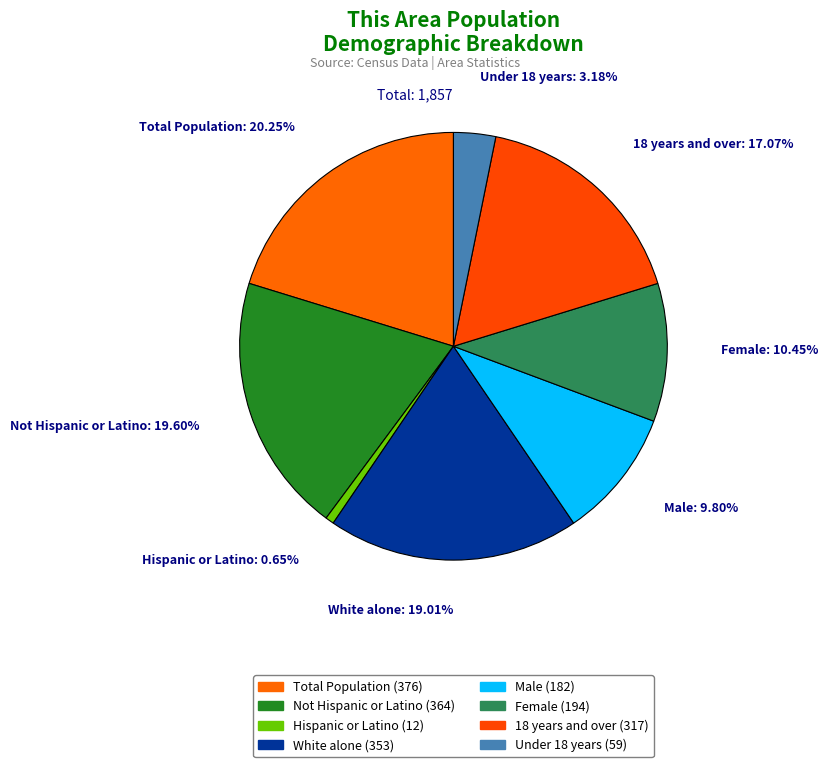

To the nearest percent, what percentage of the pie is Under 18 years?

3%